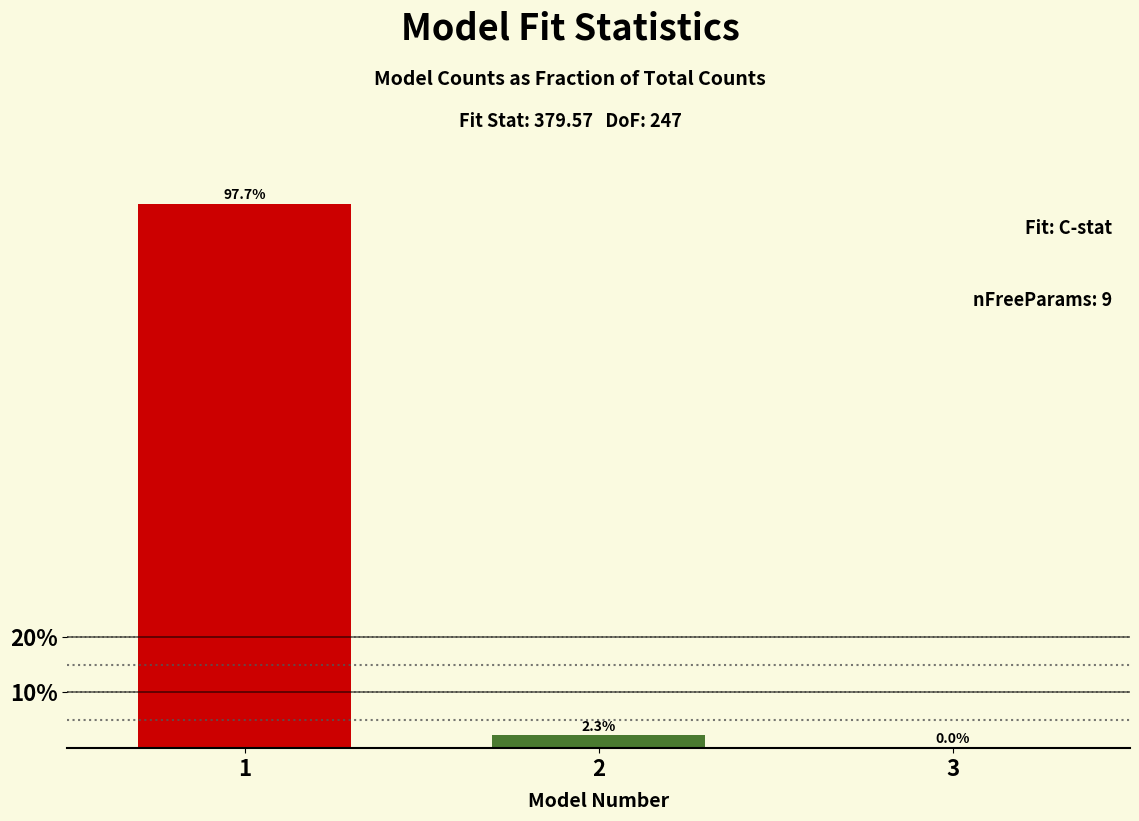

The chart shows a value of 135.8 at 1. True or false?

False